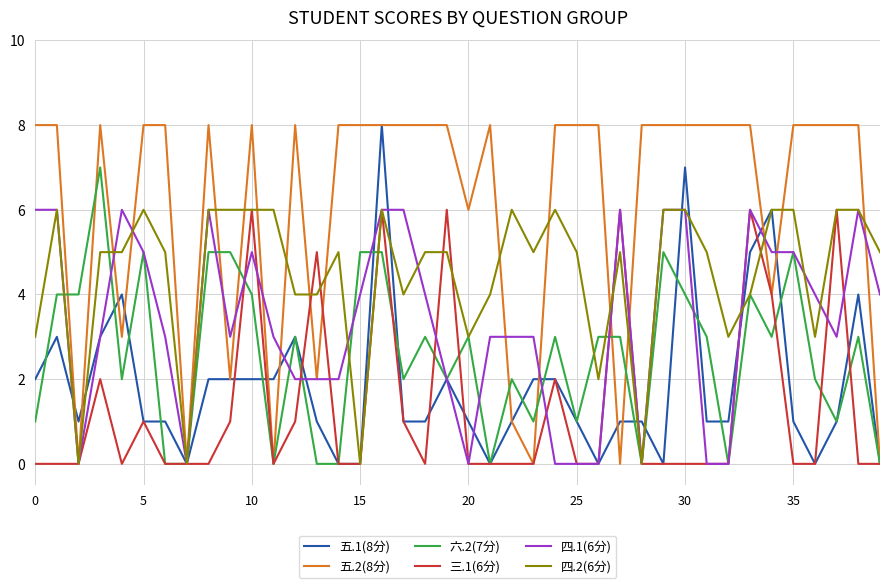

Is this an area chart (filled region under the line)?

No